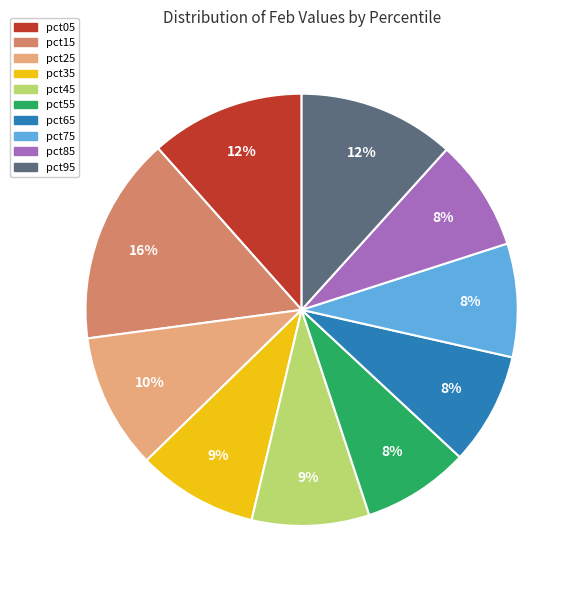

Does pct55 account for over 50% of the chart?

No